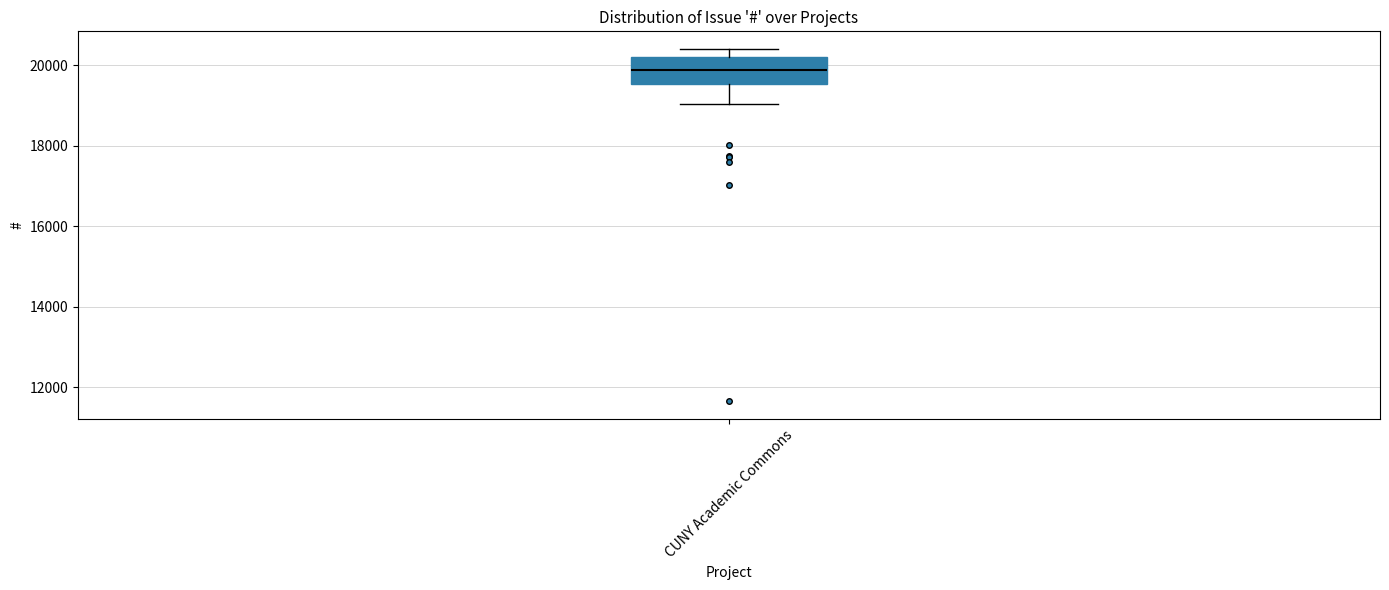

Where does the median line of the box for CUNY Academic Commons sit on the y-axis? The values are not printed on the chart, so give them approximately, as read against the axis.

19800